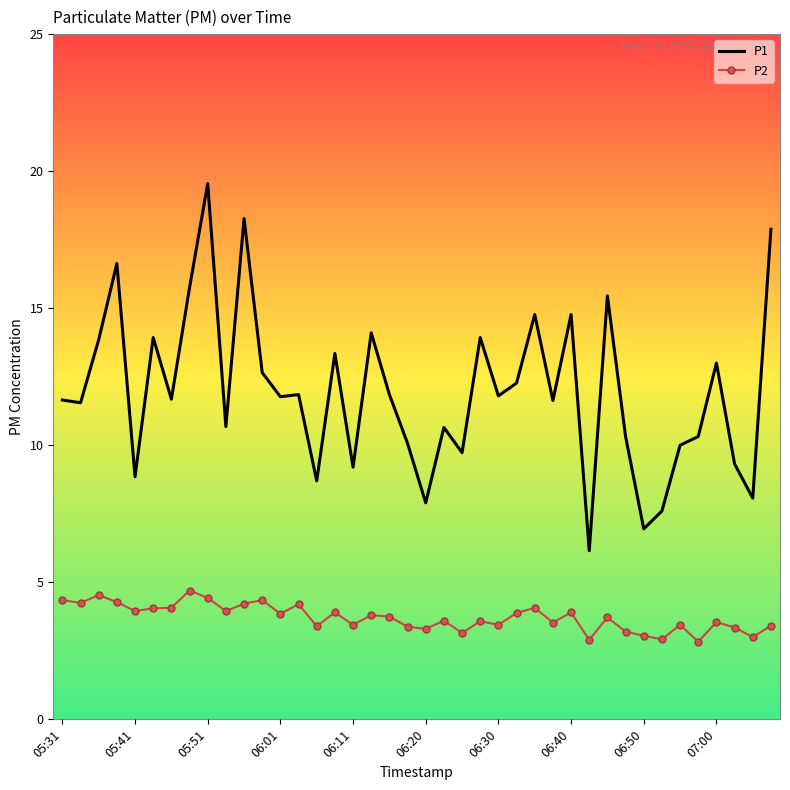

In P1, how many points are higher than both neighbors (excluding endpoints)?

13